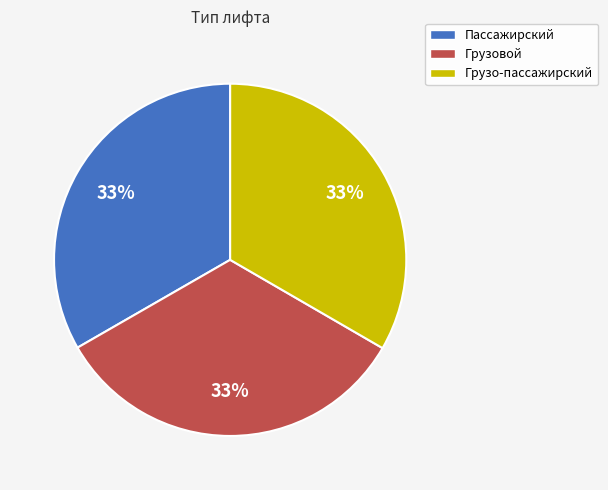

Approximately how many times larger is the value at Пассажирский compared to Грузовой?

1.0